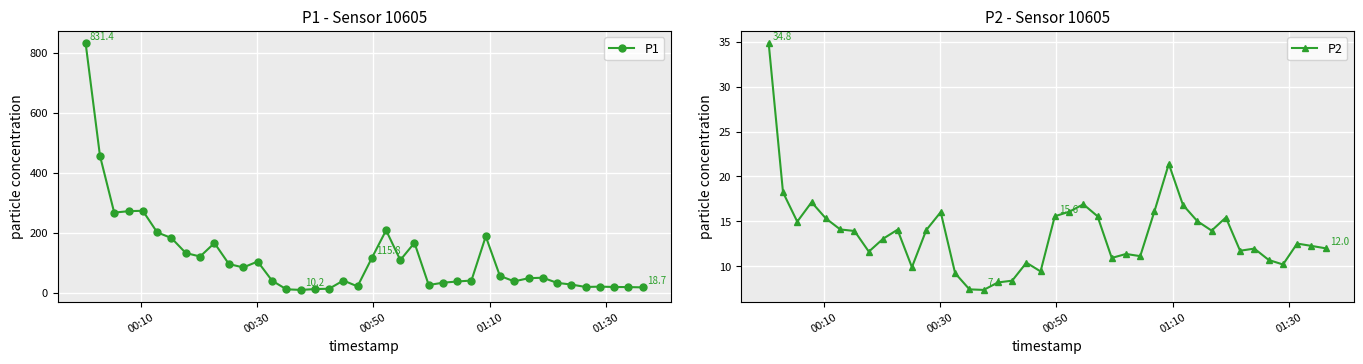

True or false: P2 has more than 2 interior local peaks.

True